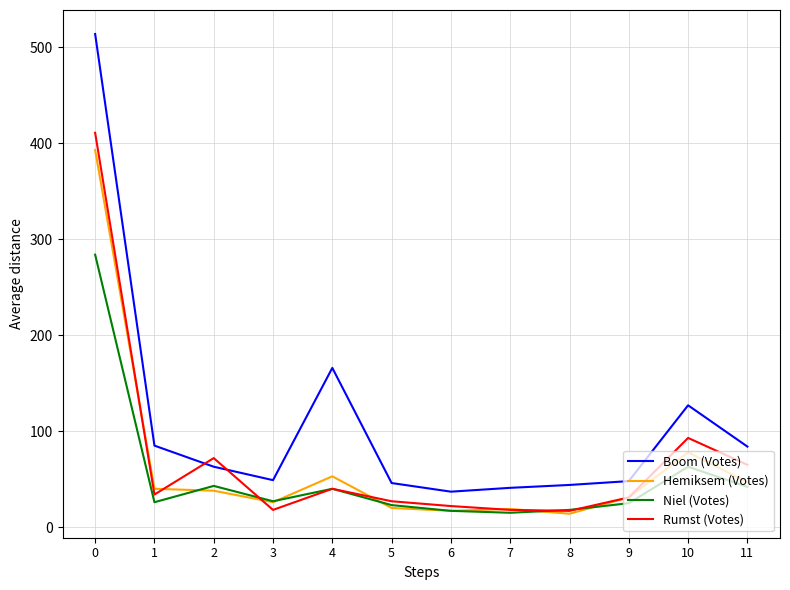

At which category does Niel (Votes) reach its first local peak?

2